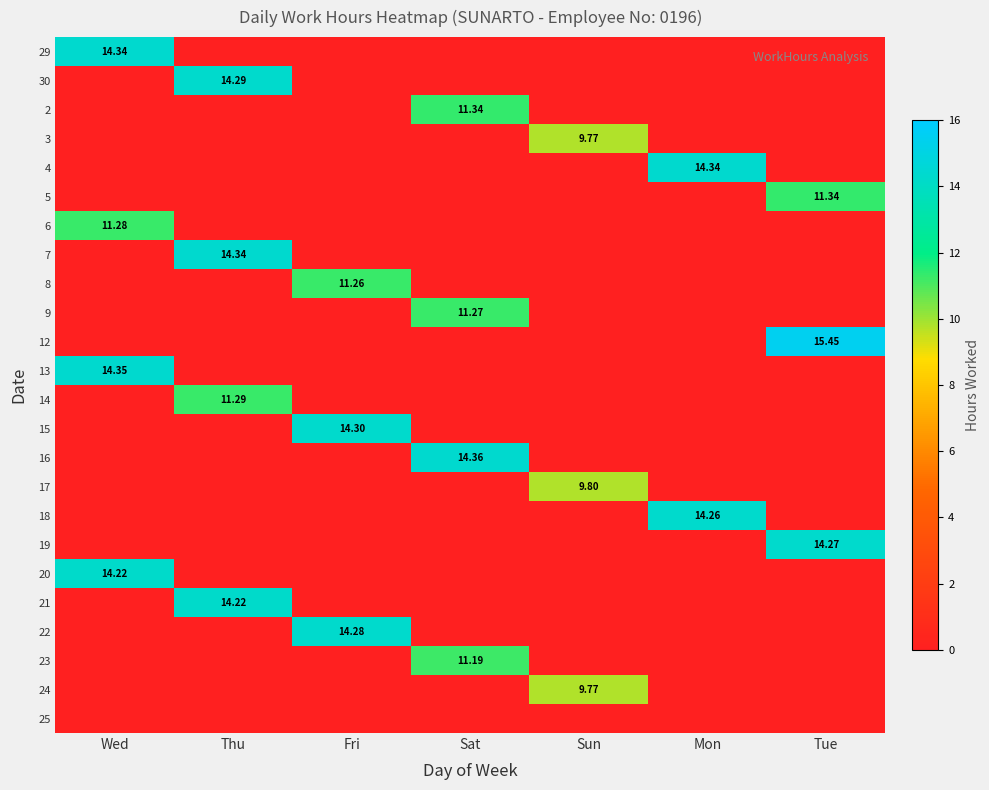

How many data points in 7 are above 0?

1